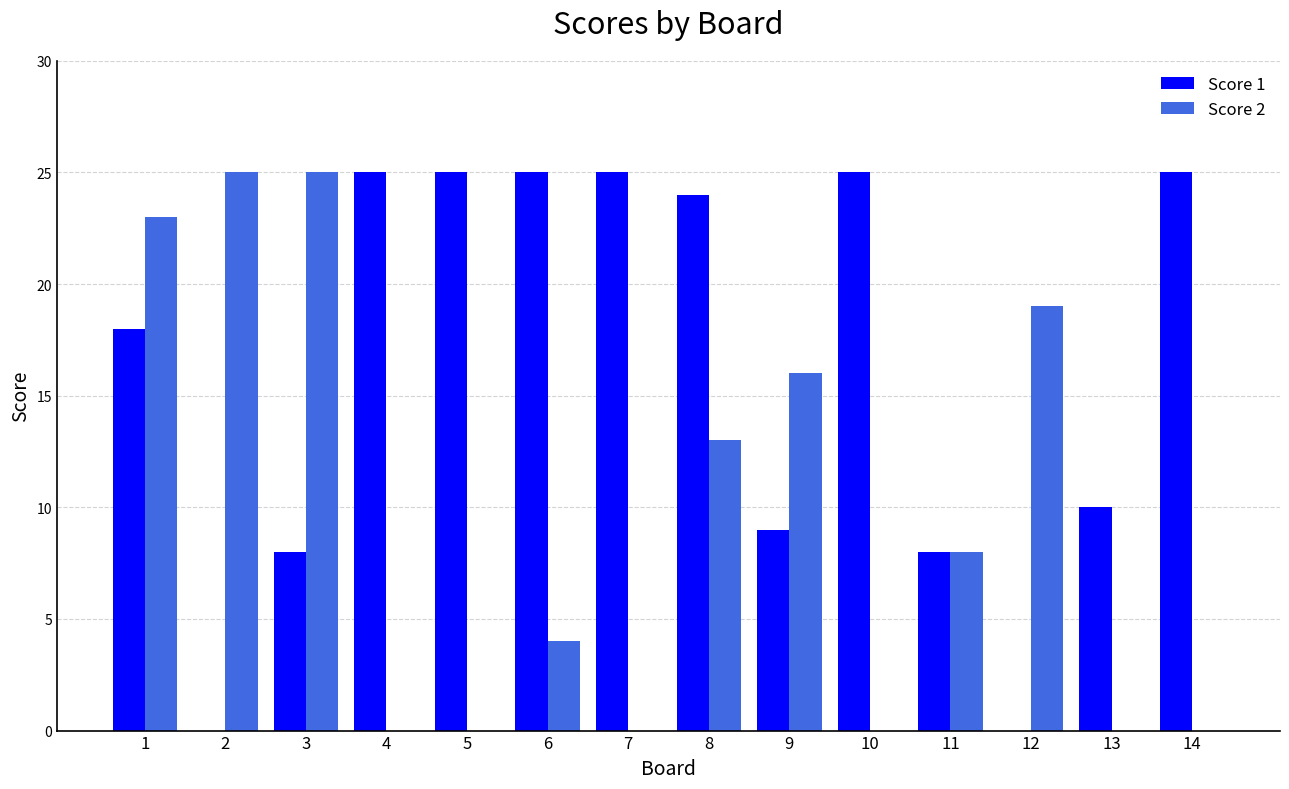

Are the bars horizontal?

No